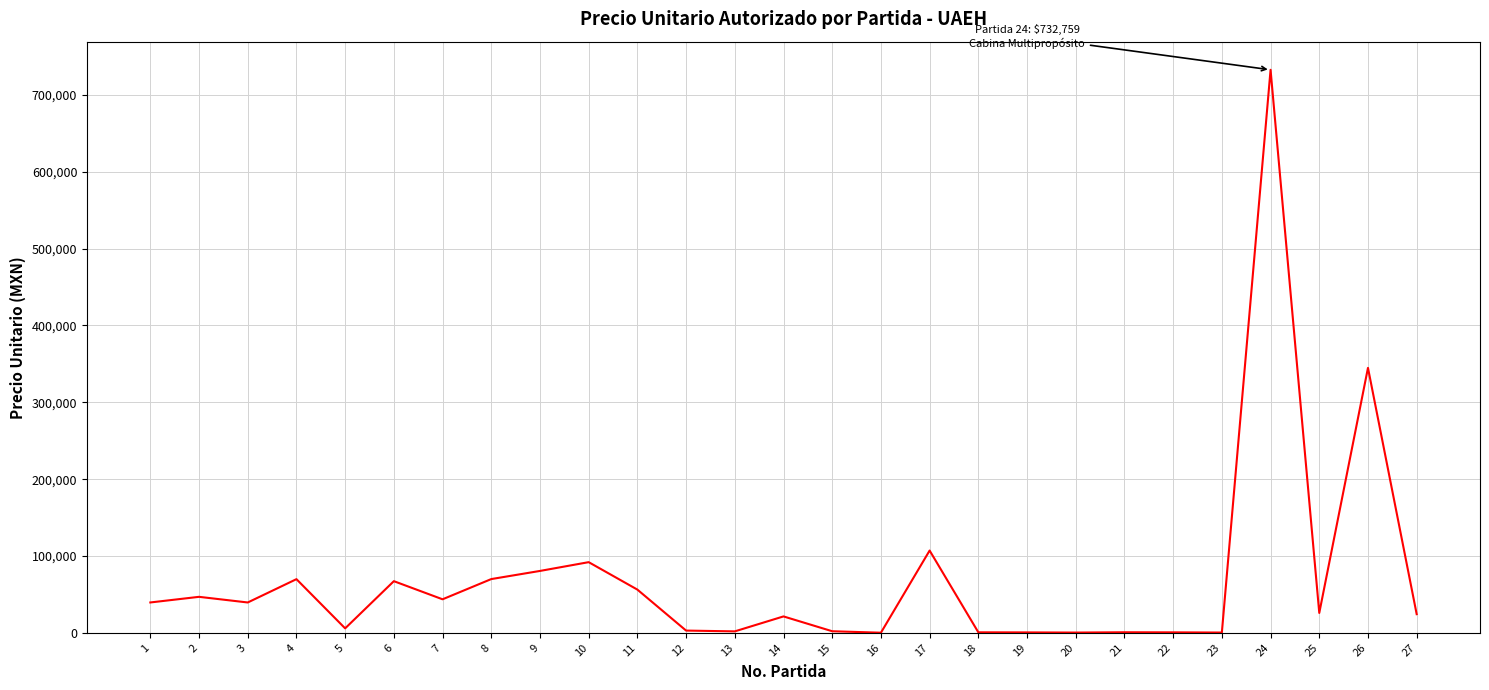

What is the sum of all values?

1877170.1